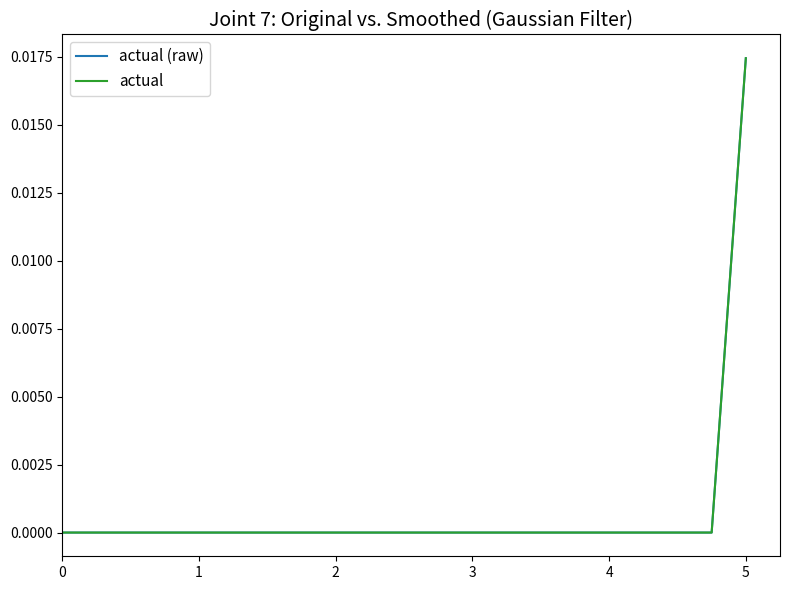

True or false: actual (raw) has more than 2 points higher than both neighbors.

False